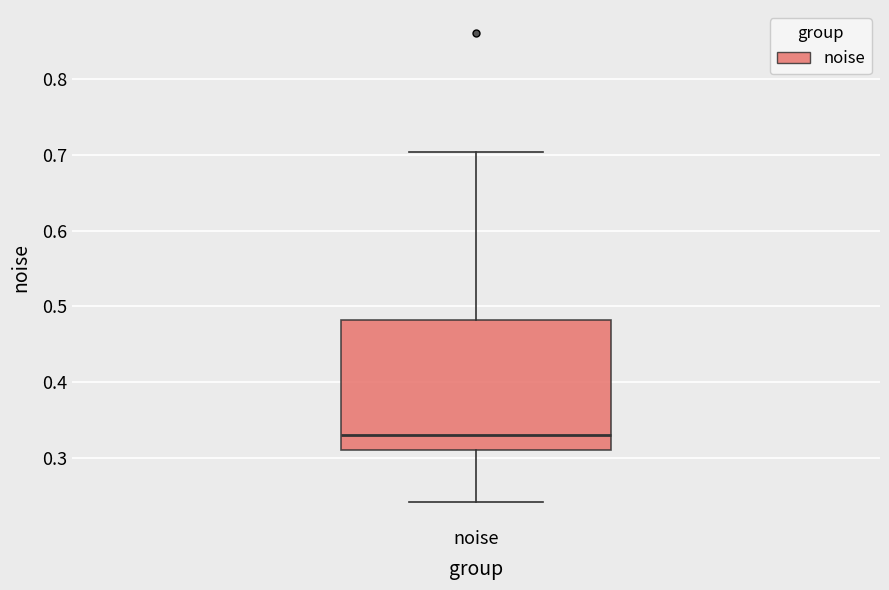

Read this box plot against the y-axis: the position of the median line, the range covered by the box, and the ends of both whiskers. The values are not printed on the chart, so give them approximately, as read against the axis.

median 0.33, box 0.31 to 0.48, whiskers 0.24 to 0.70